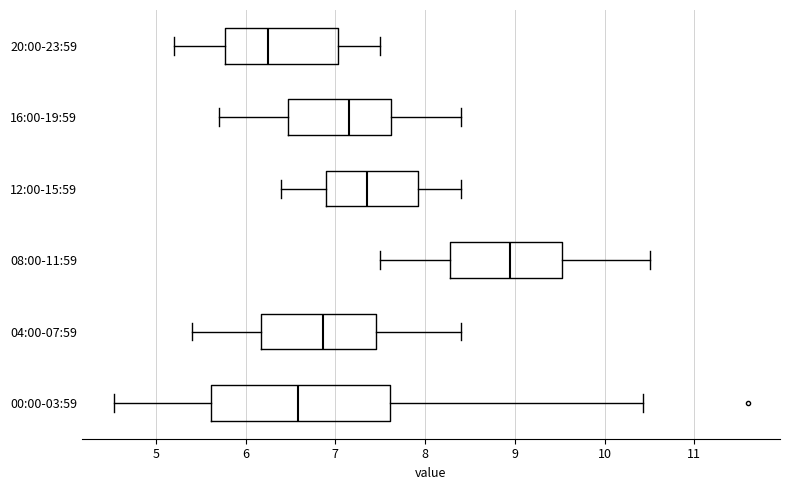

Where is the right edge of the box for 04:00-07:59 on the x-axis? The values are not printed on the chart, so give them approximately, as read against the axis.

7.5